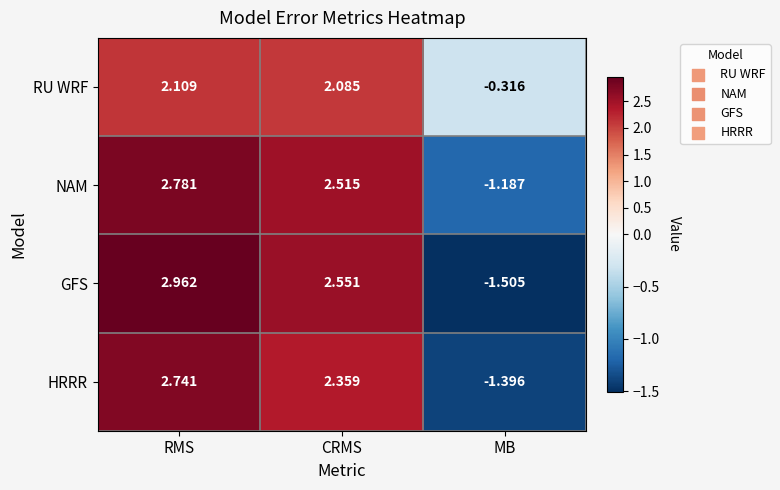

Where is GFS nearest to the value 0?

MB